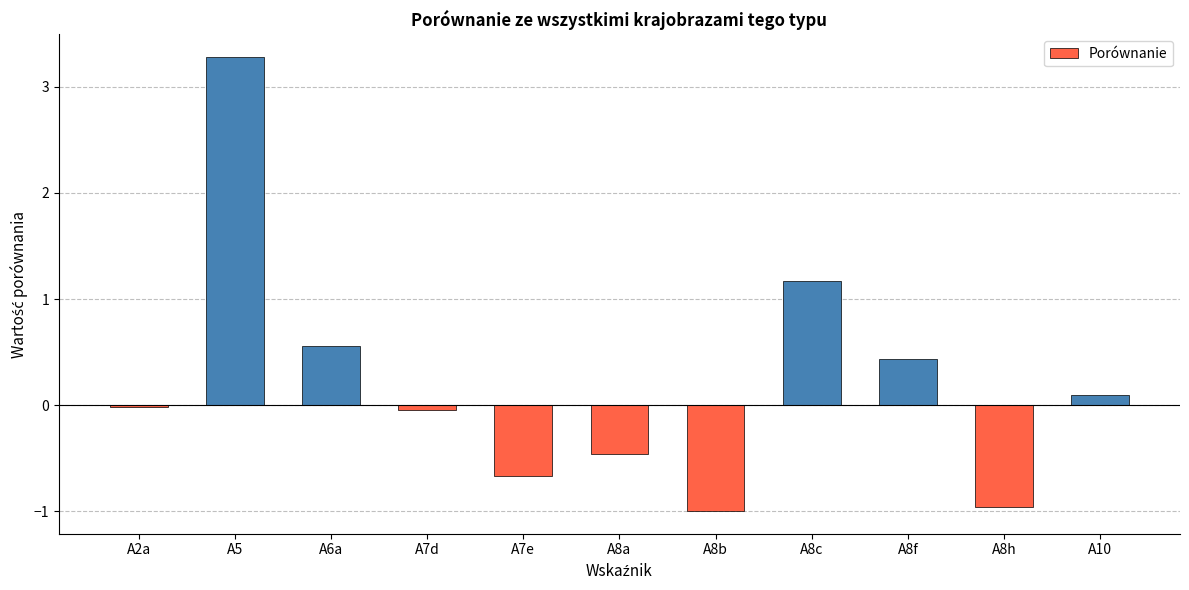

Where is the data nearest to the value 1?

A8c